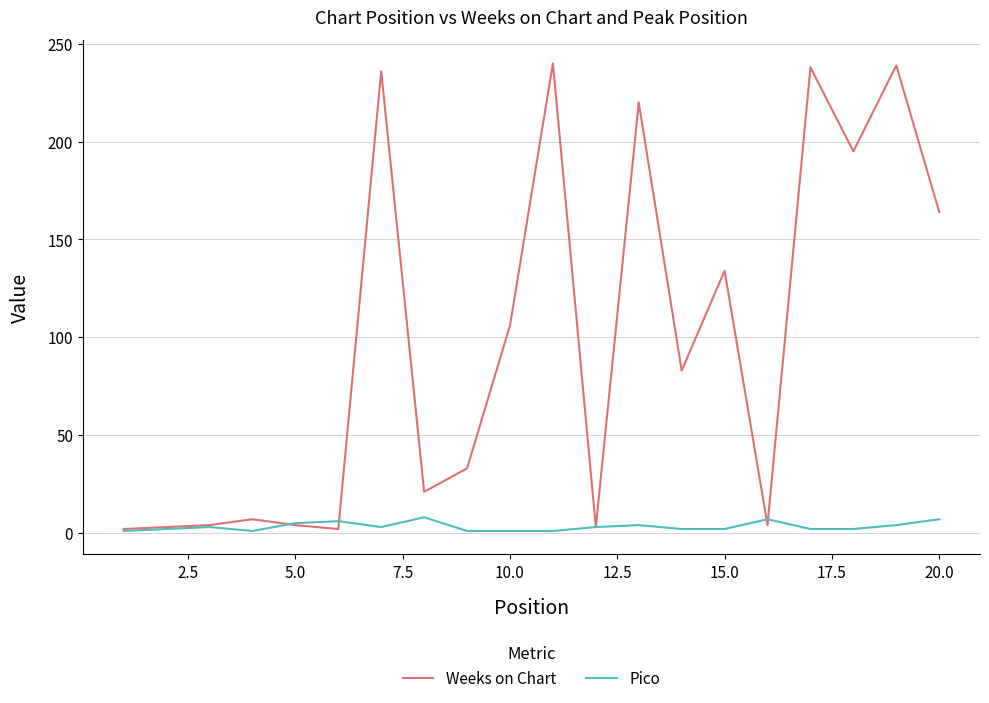

Which series has the largest total across all categories?

Weeks on Chart